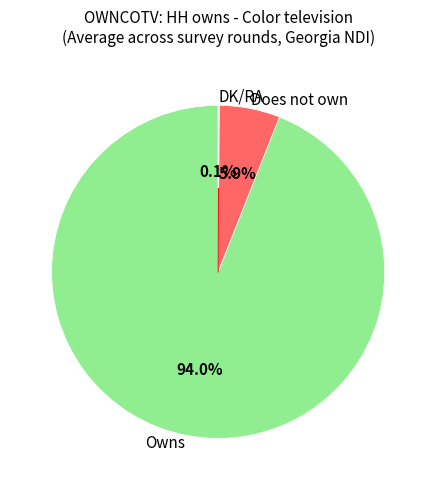

Which has a higher value, Owns or Does not own?

Owns